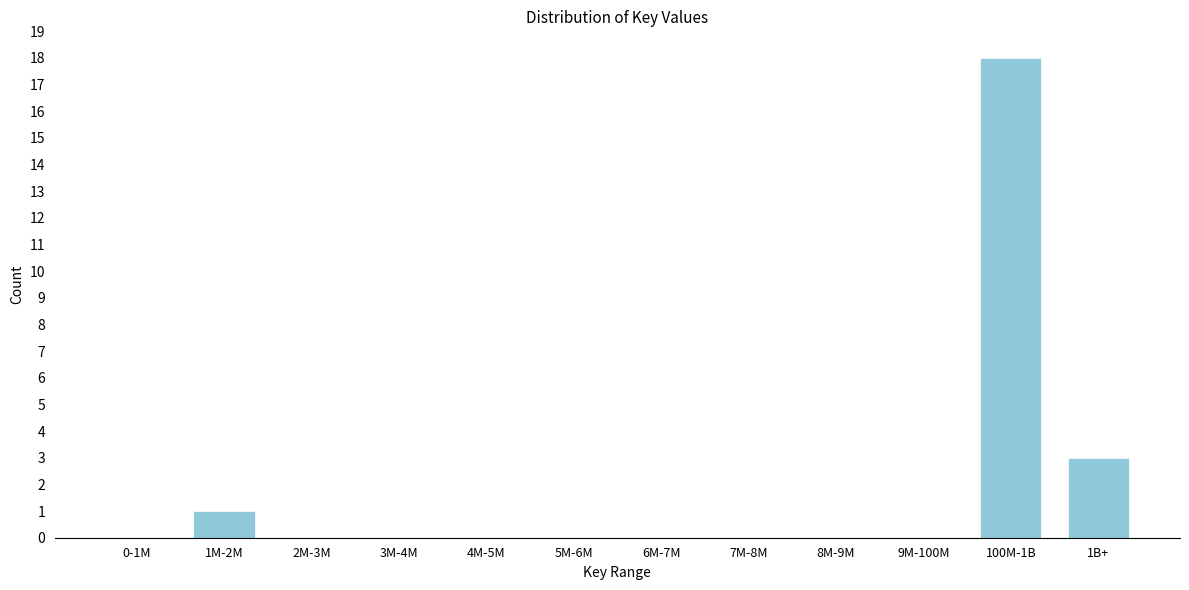

Reading right to left, transcribe all the data shown in this chart.

1B+=3	100M-1B=18	9M-100M=0	8M-9M=0	7M-8M=0	6M-7M=0	5M-6M=0	4M-5M=0	3M-4M=0	2M-3M=0	1M-2M=1	0-1M=0